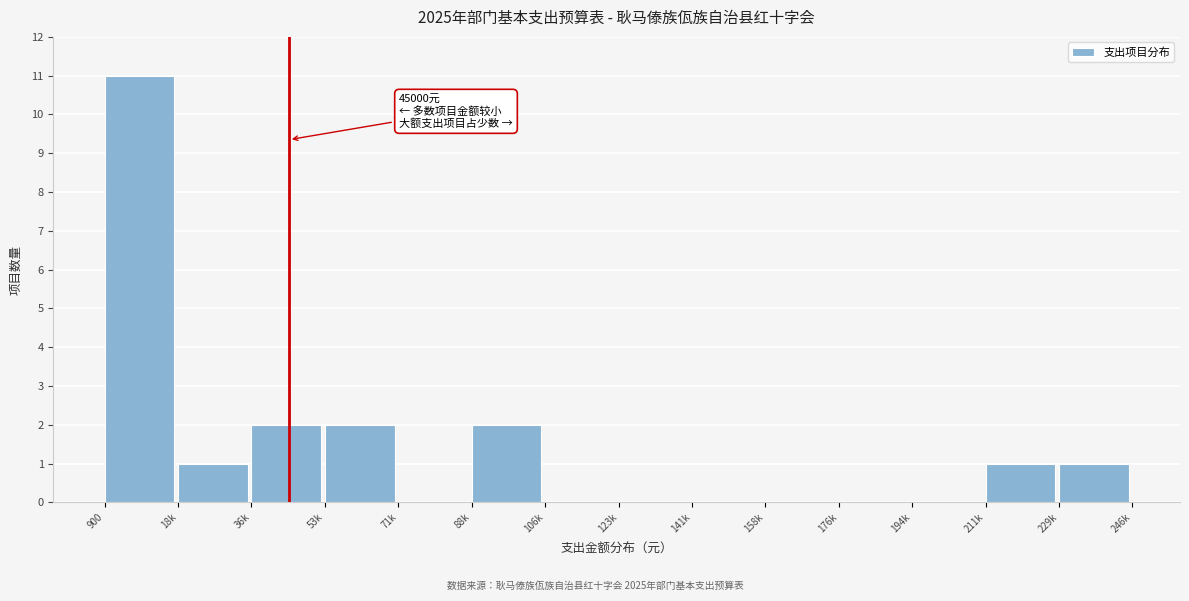

Reading right to left, transcribe all the data shown in this chart.

229k=1	211k=1	194k=0	176k=0	158k=0	141k=0	123k=0	106k=0	88k=2	71k=0	53k=2	36k=2	18k=1	900=11